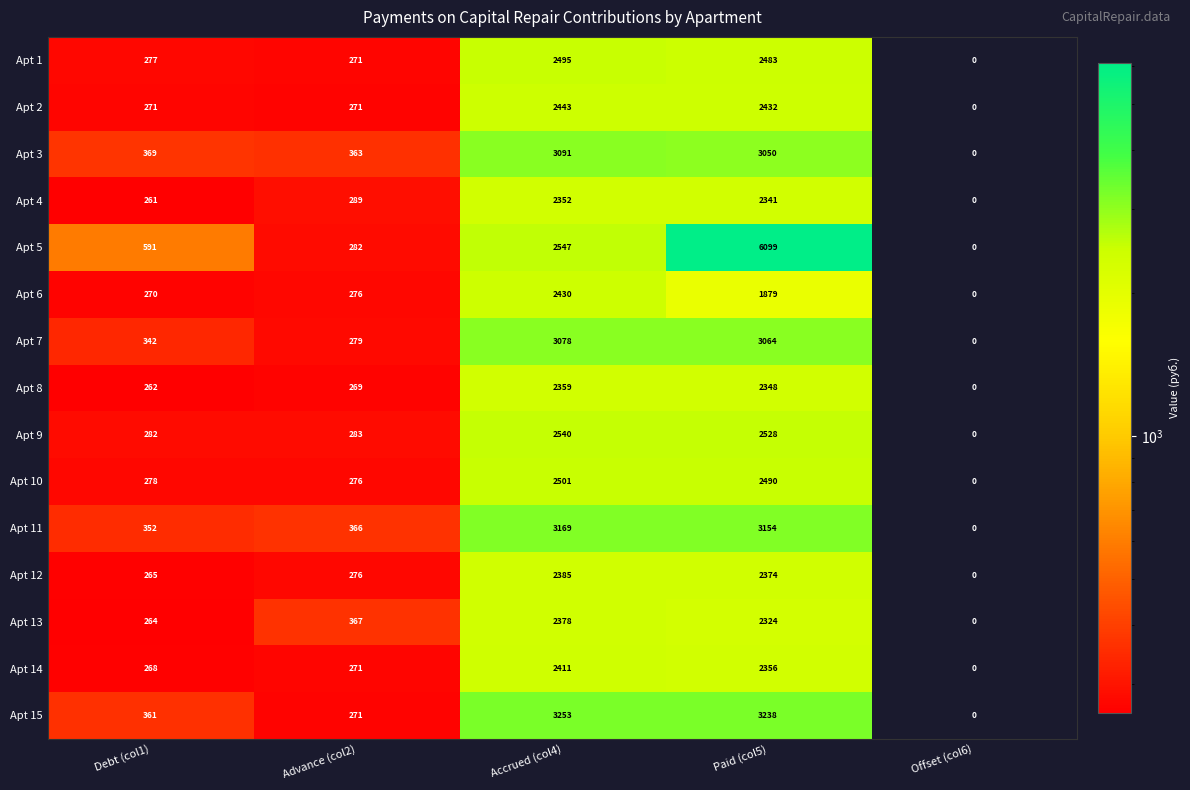

Count the number of categories in the chart.

5